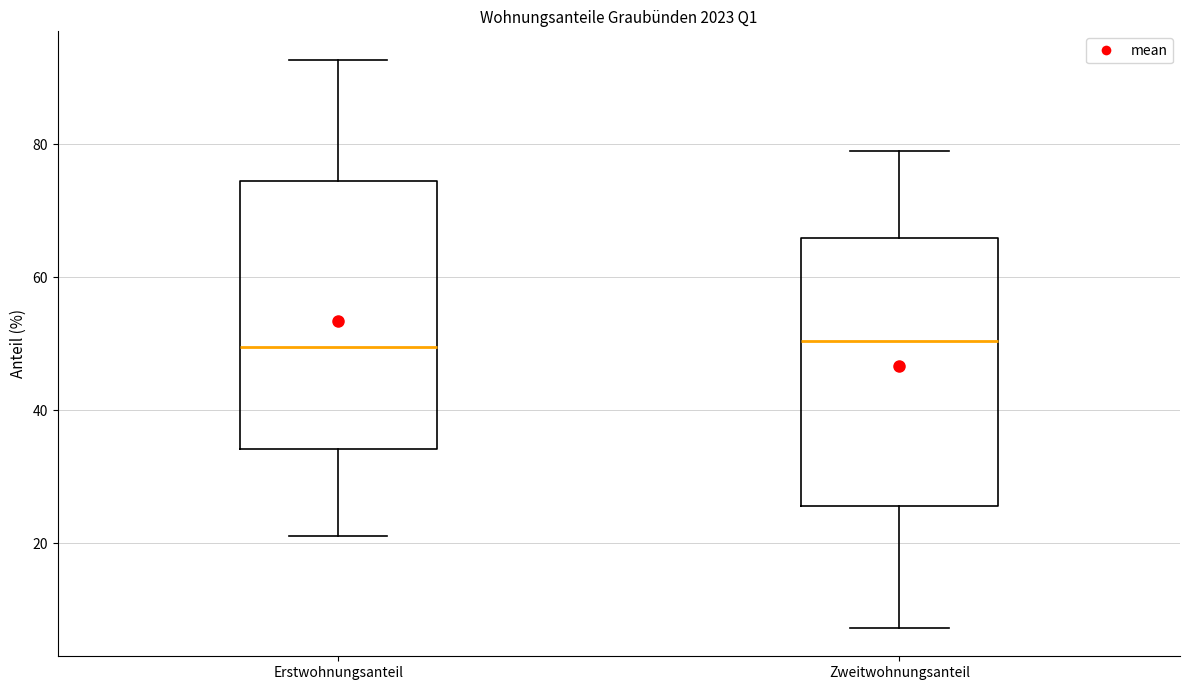

Reading left to right, read every box against the y-axis: the position of its median line, the range the box covers, and the ends of its whiskers. The values are not printed on the chart, so give them approximately, as read against the axis.

Erstwohnungsanteil: median 50, box 34 to 74, whiskers 22 to 92
Zweitwohnungsanteil: median 50, box 26 to 66, whiskers 8 to 78